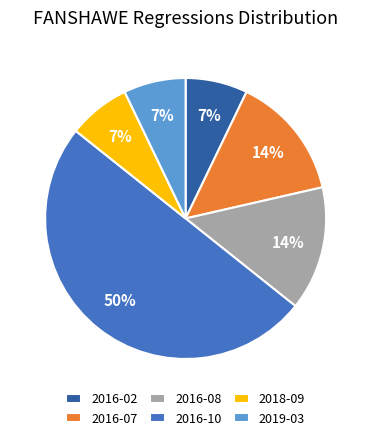

Which has a higher value, 2016-08 or 2019-03?

2016-08